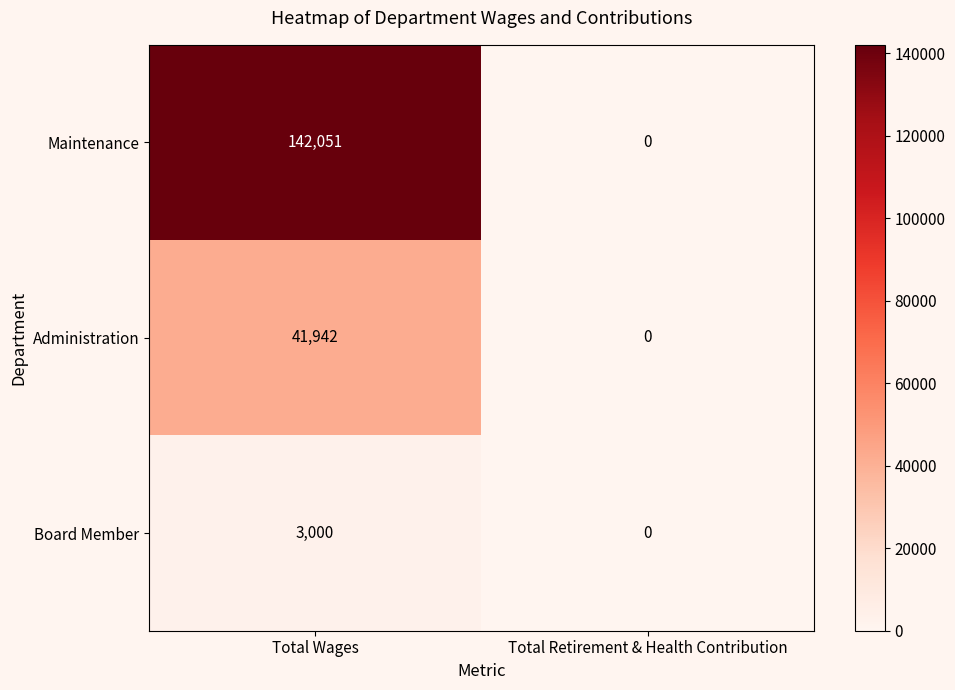

True or false: Administration has a value of -22438 at Total Retirement & Health Contribution.

False